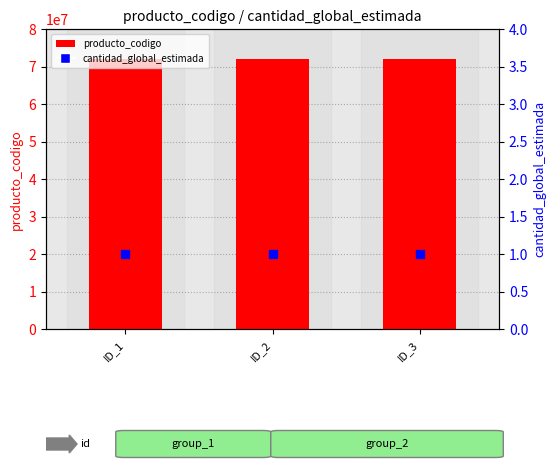

Which series has the largest total across all categories?

producto_codigo